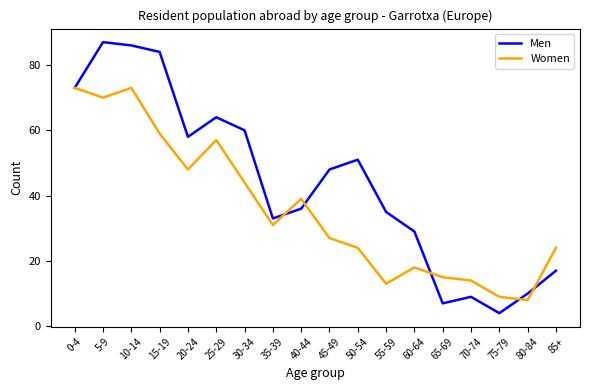

Rank the series by their average value, from lowest to highest.

Women, Men